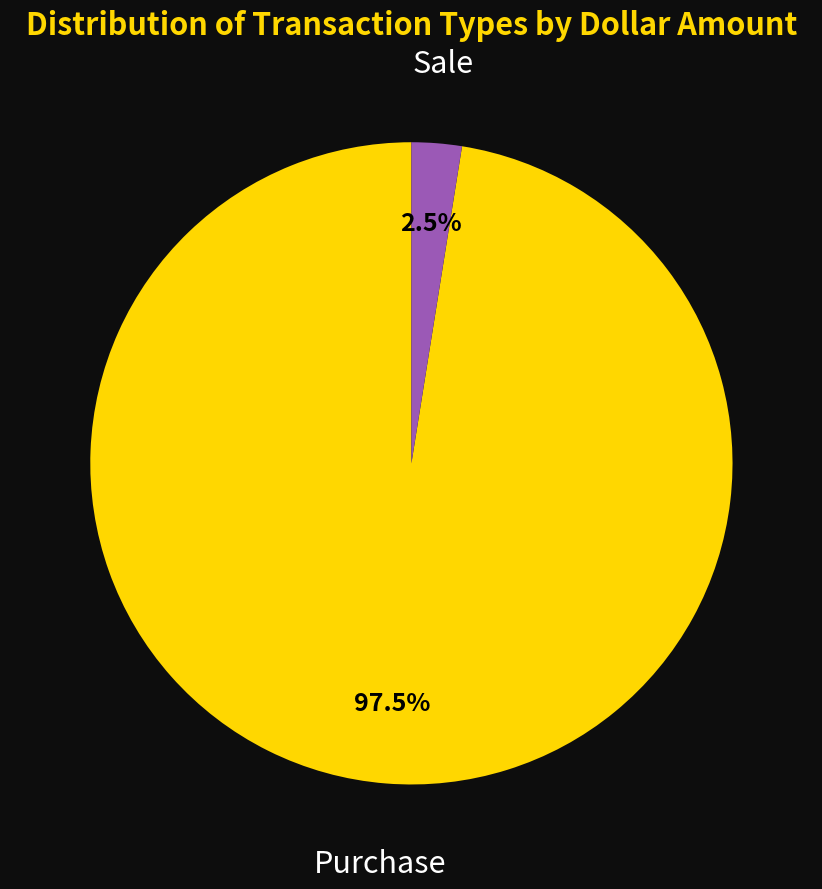

What is the largest slice in the pie chart?

Purchase